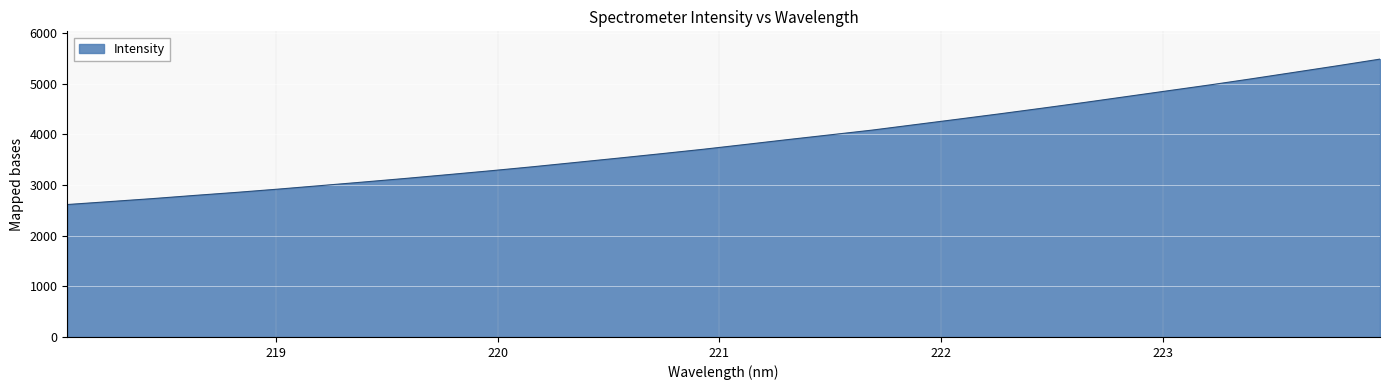

What is the difference between the maximum and minimum values?

2870.8